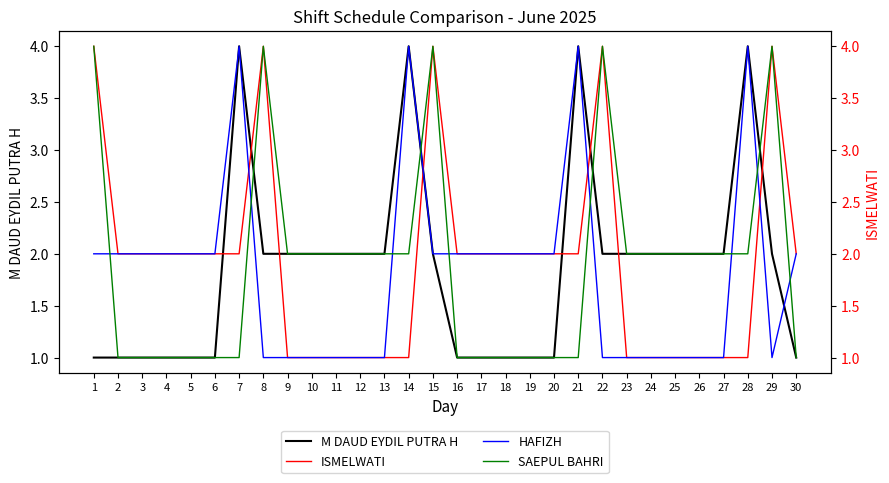

Rank the series by their maximum value, from highest to lowest.

M DAUD EYDIL PUTRA H, ISMELWATI, HAFIZH, SAEPUL BAHRI